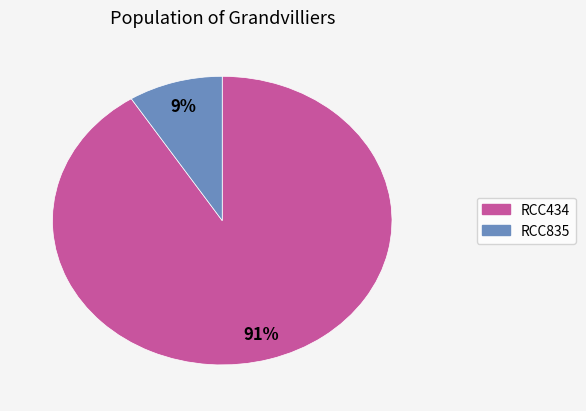

To the nearest percent, what is the difference between the RCC835 and RCC434 slice percentages?

82%